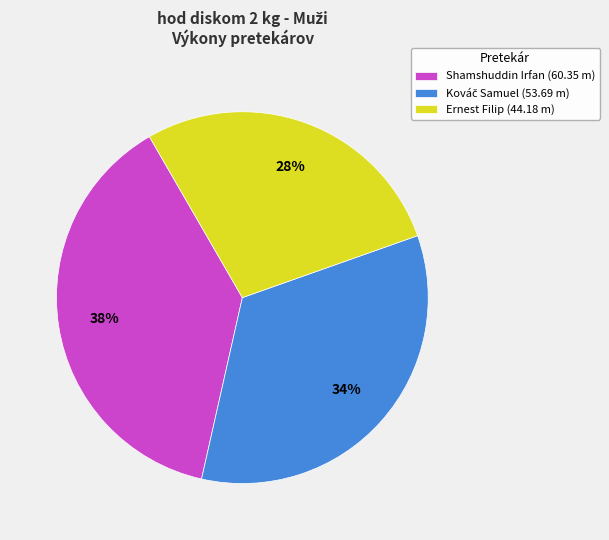

Is there a majority slice in this chart?

No